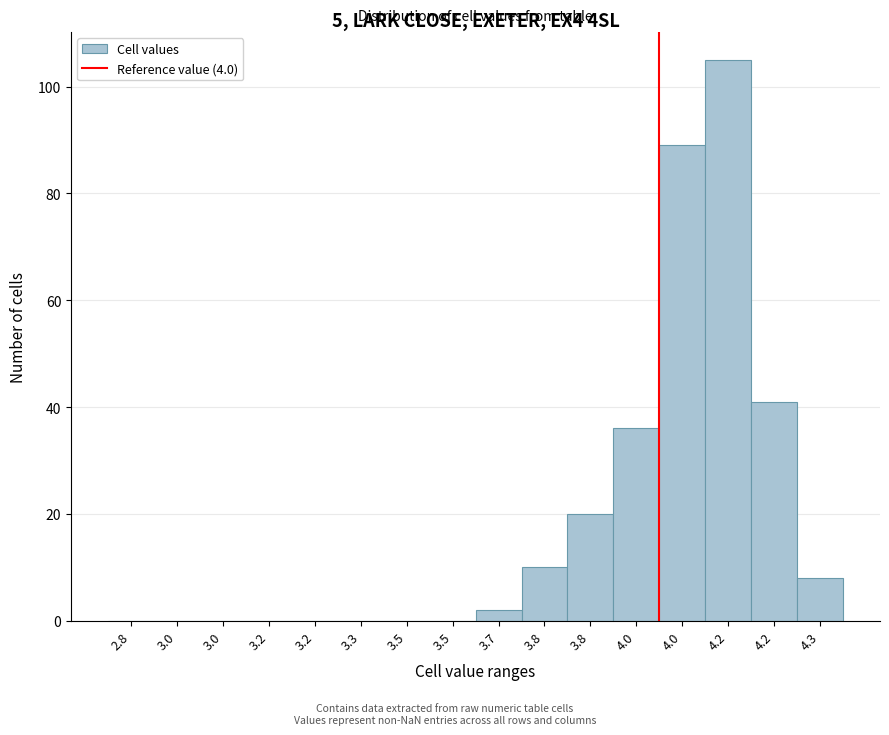

Count the number of data series in this chart.

1